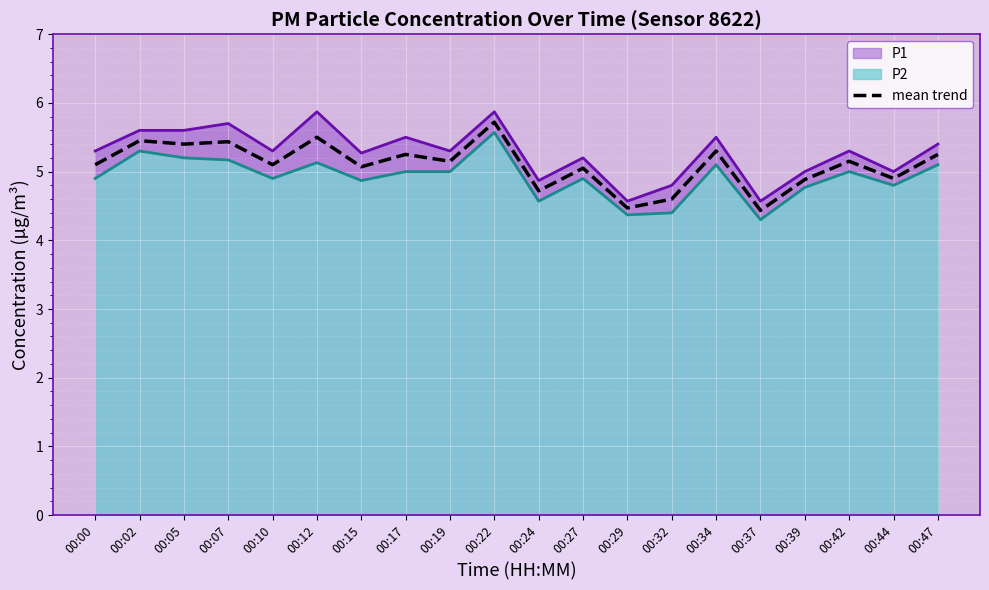

List the labels in order of value, smallest first.

00:37, 00:29, 00:32, 00:24, 00:39, 00:44, 00:27, 00:15, 00:00, 00:10, 00:19, 00:42, 00:17, 00:47, 00:34, 00:05, 00:07, 00:02, 00:12, 00:22